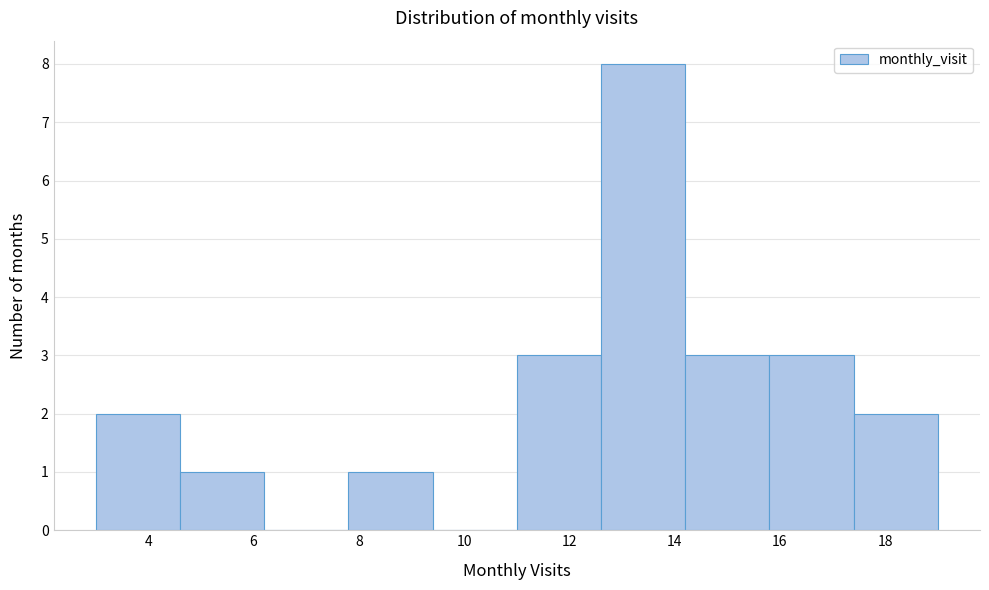

How tall is the bar that spans 14.2 to 15.8 on the x-axis? The values are not printed on the chart, so give them approximately, as read against the axis.

3